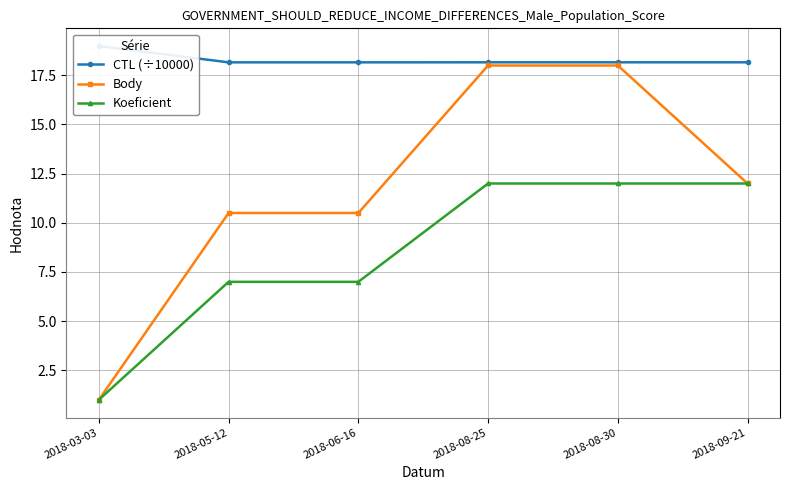

The value of CTL (÷10000) at 2018-08-30 is 26.1. True or false?

False